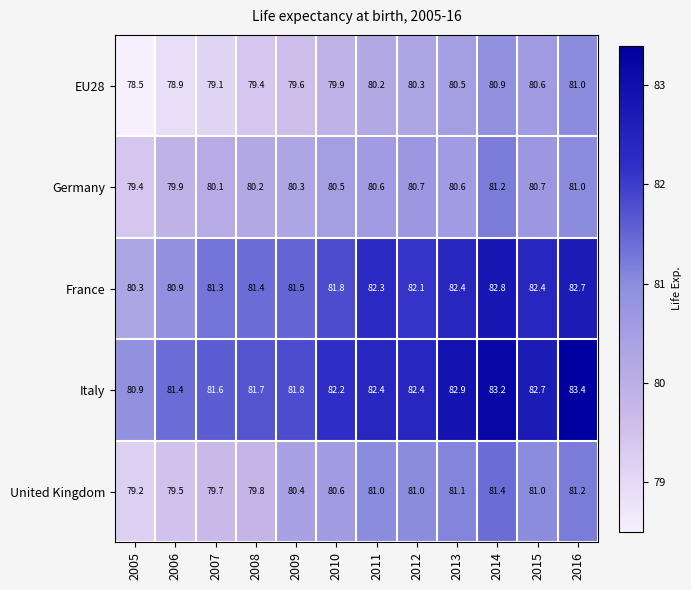

How many categories are shown in the chart?

12